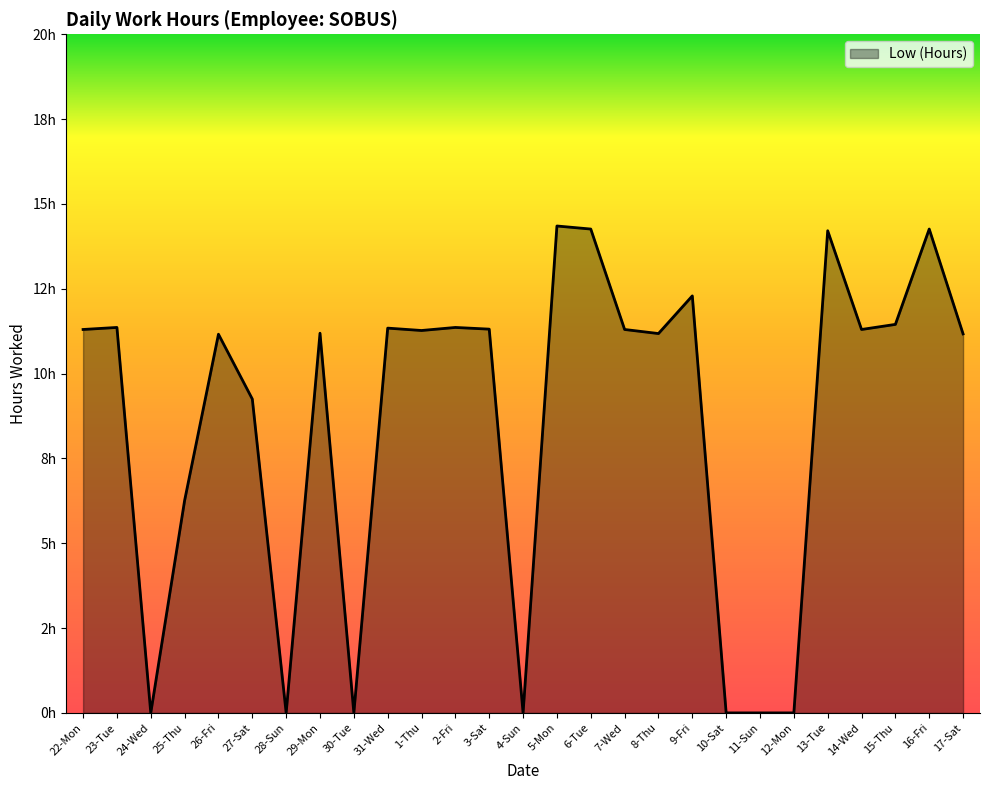

What is the change in value from 24-Wed to 7-Wed?

+11.3